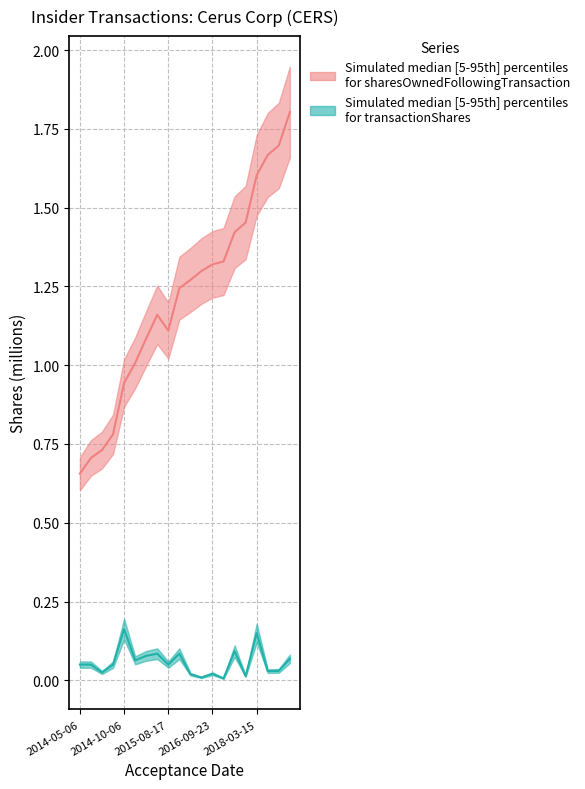

How many distinct data groups are displayed?

2